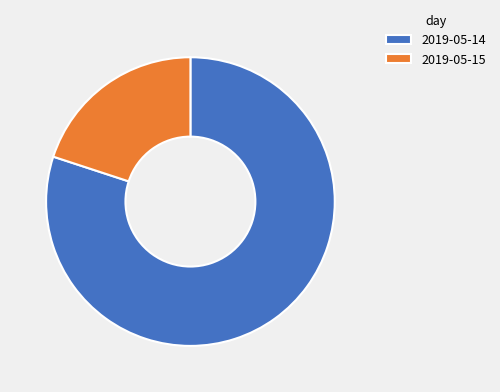

Rank the categories by value from lowest to highest.

2019-05-15, 2019-05-14